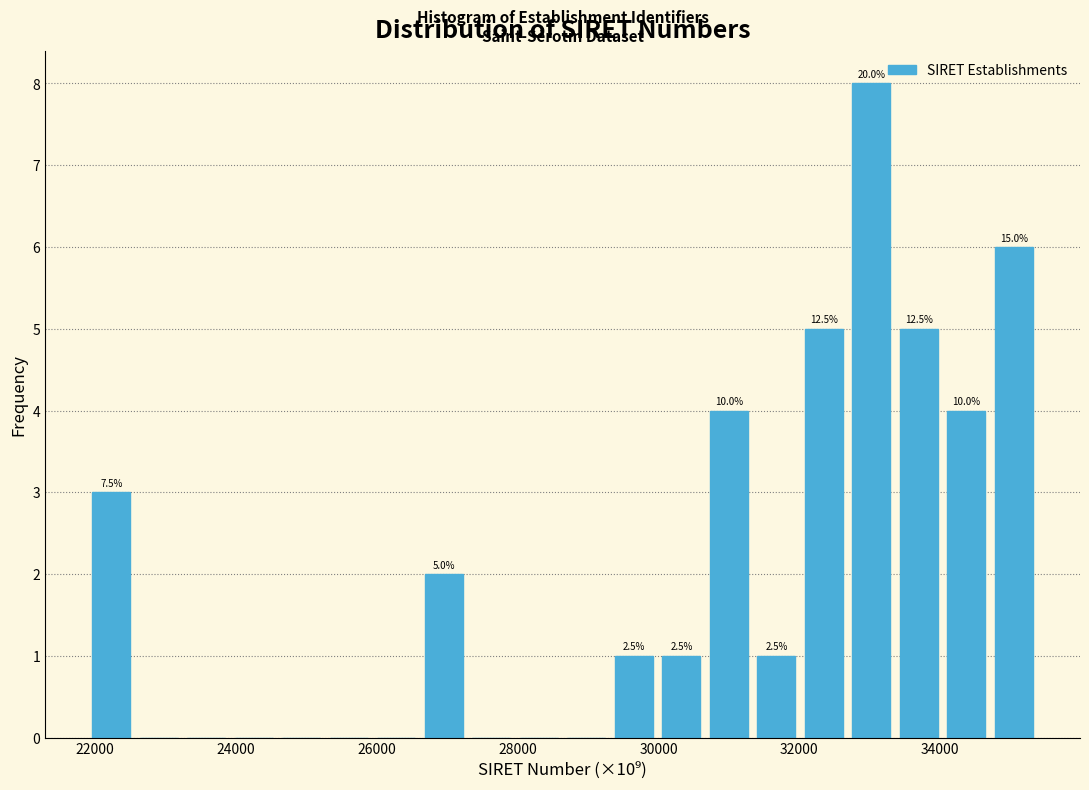

Around what value on the x-axis is the tallest bar? Give the approximate position of its centre, as read against the axis.

33000